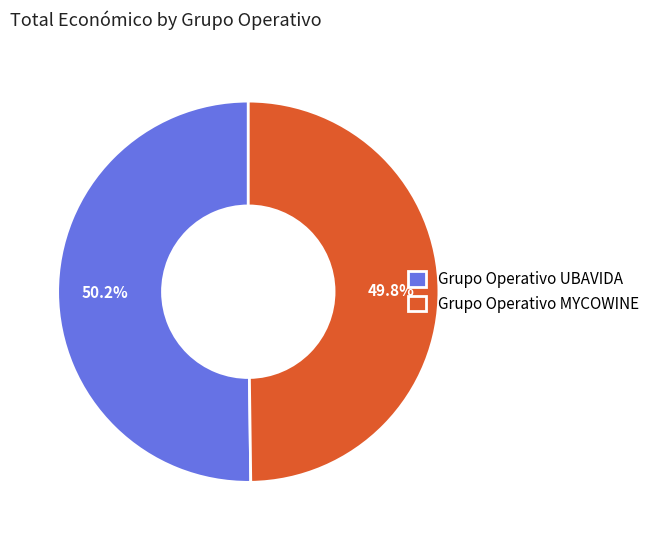

The Grupo Operativo MYCOWINE slice represents 39% of the pie. True or false?

False